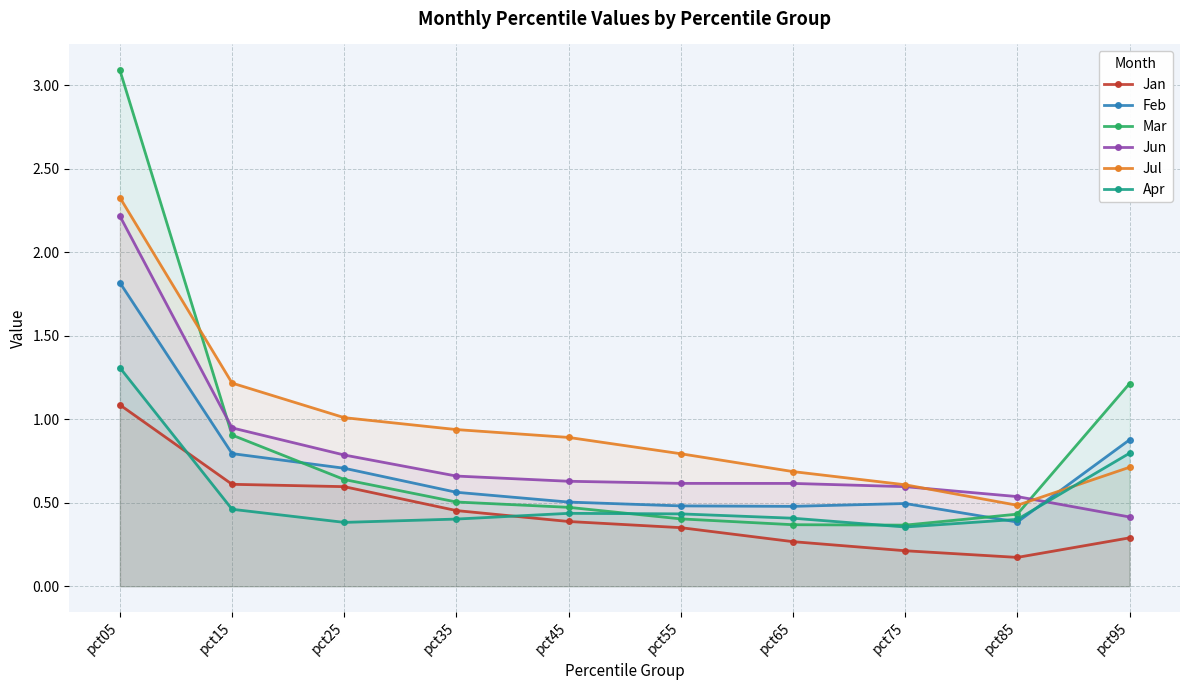

Rank the series by their maximum value, from lowest to highest.

Jan, Apr, Feb, Jun, Jul, Mar